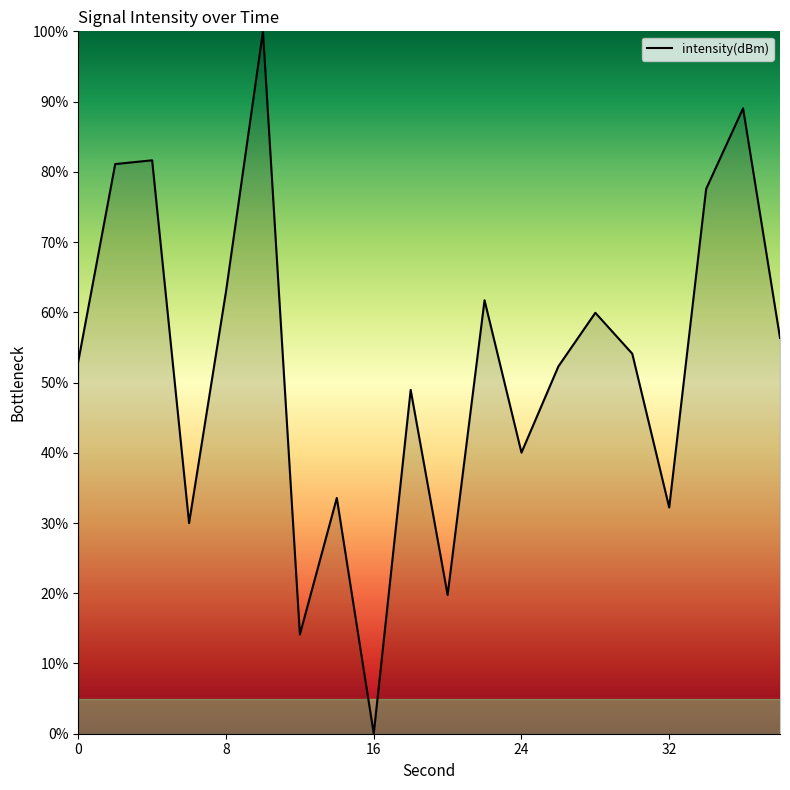

How many interior local peaks (higher than both neighbors) does the data have?

7